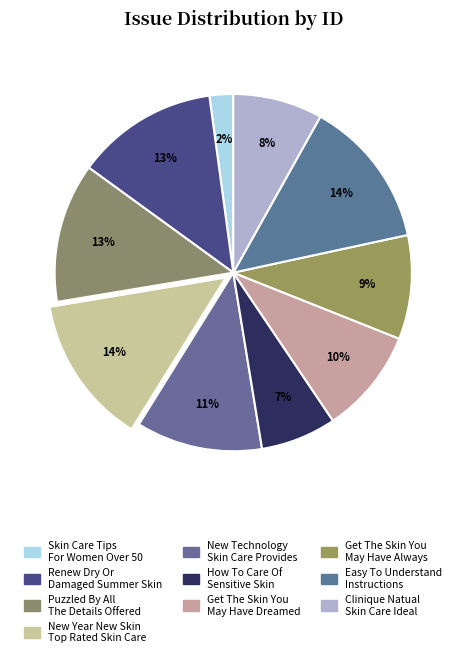

Count the number of slices in the pie.

10